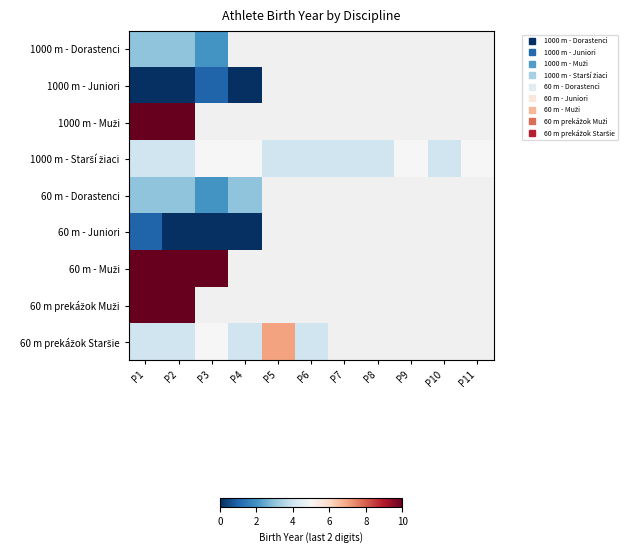

How many distinct data groups are displayed?

9